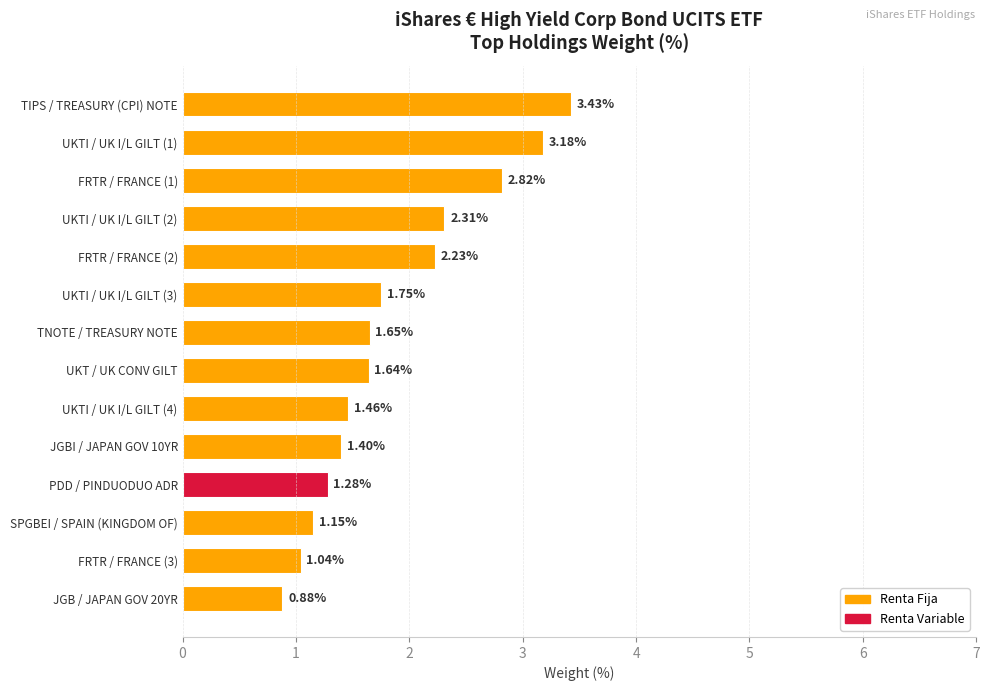

What is the difference between the values at FRTR / FRANCE (1) and TIPS / TREASURY (CPI) NOTE?

0.6